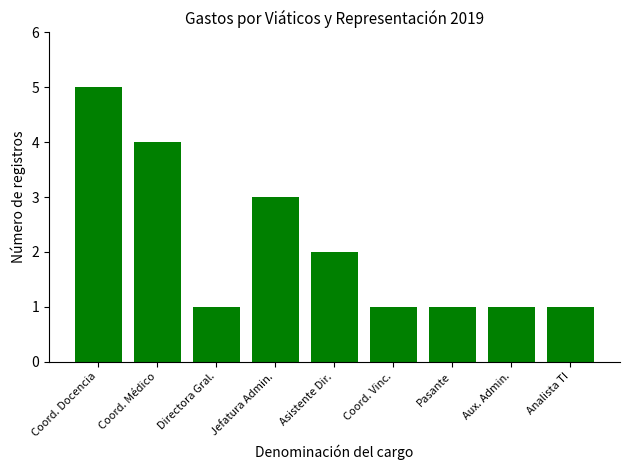

What position from the left is Aux. Admin.?

8